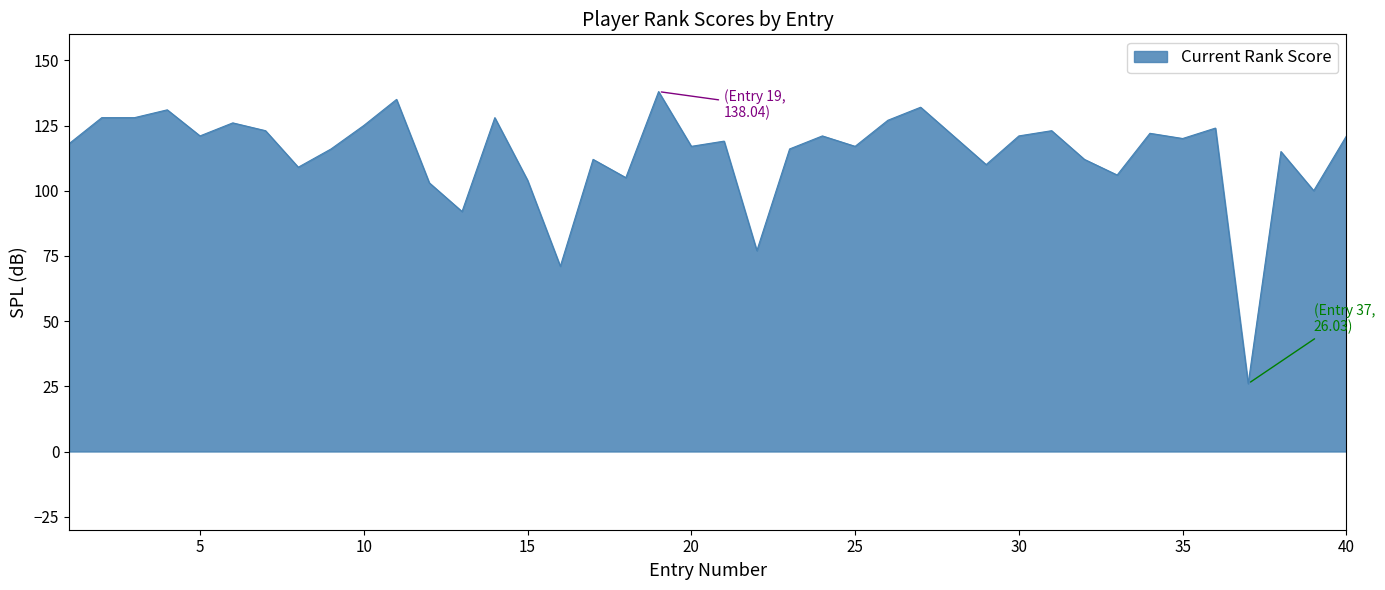

Does the chart display data point markers on the line(s)?

No